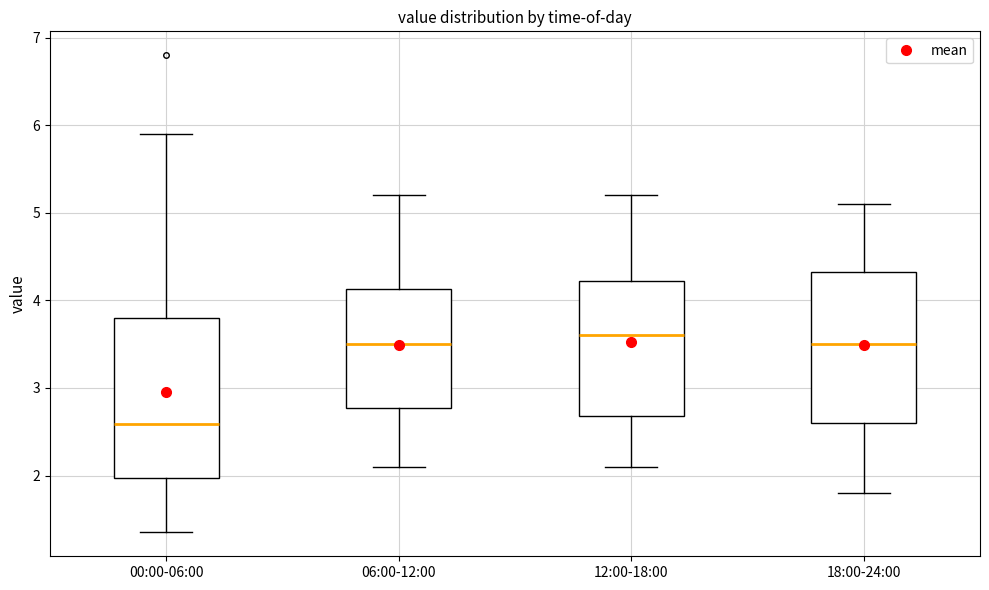

Reading left to right, read every box against the y-axis: the position of its median line, the range the box covers, and the ends of its whiskers. The values are not printed on the chart, so give them approximately, as read against the axis.

00:00-06:00: median 2.6, box 2.0 to 3.8, whiskers 1.4 to 5.9
06:00-12:00: median 3.5, box 2.8 to 4.1, whiskers 2.1 to 5.2
12:00-18:00: median 3.6, box 2.7 to 4.2, whiskers 2.1 to 5.2
18:00-24:00: median 3.5, box 2.6 to 4.3, whiskers 1.8 to 5.1